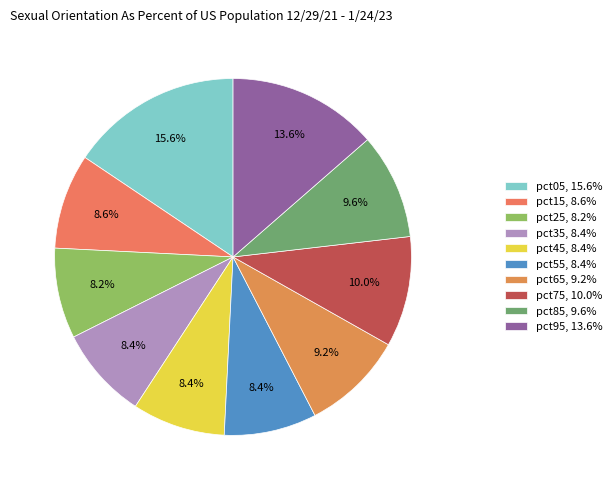

To the nearest percent, what is the combined percentage of pct85 and pct95?

23%